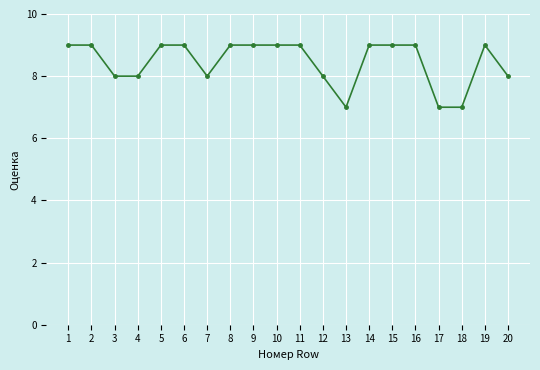

Is it true that the value at 10 is 9?

True